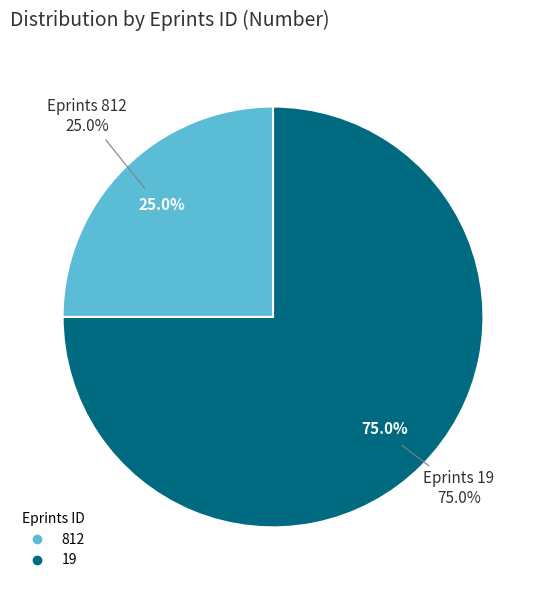

Rank the categories by value from lowest to highest.

812, 19